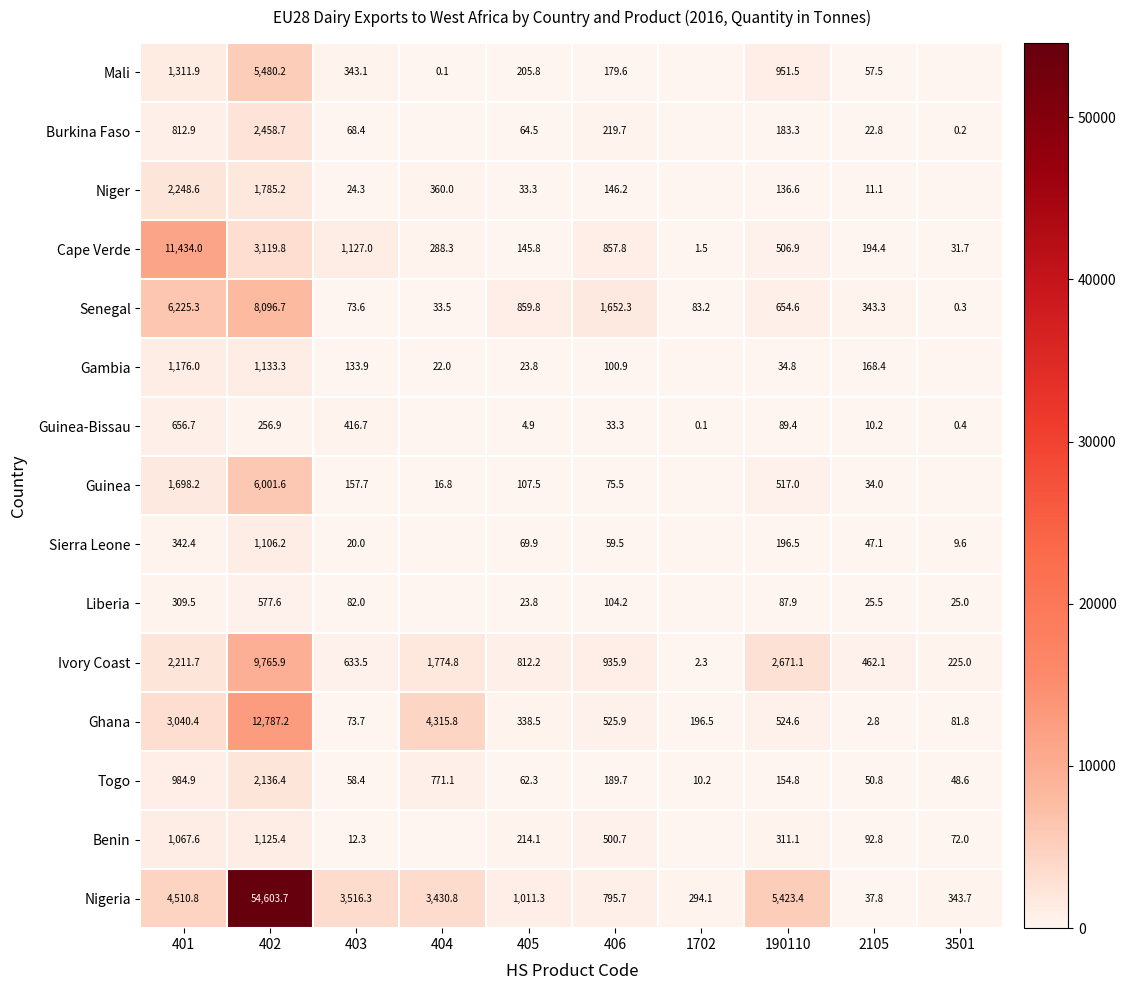

What is the minimum value for Ivory Coast?

2.3